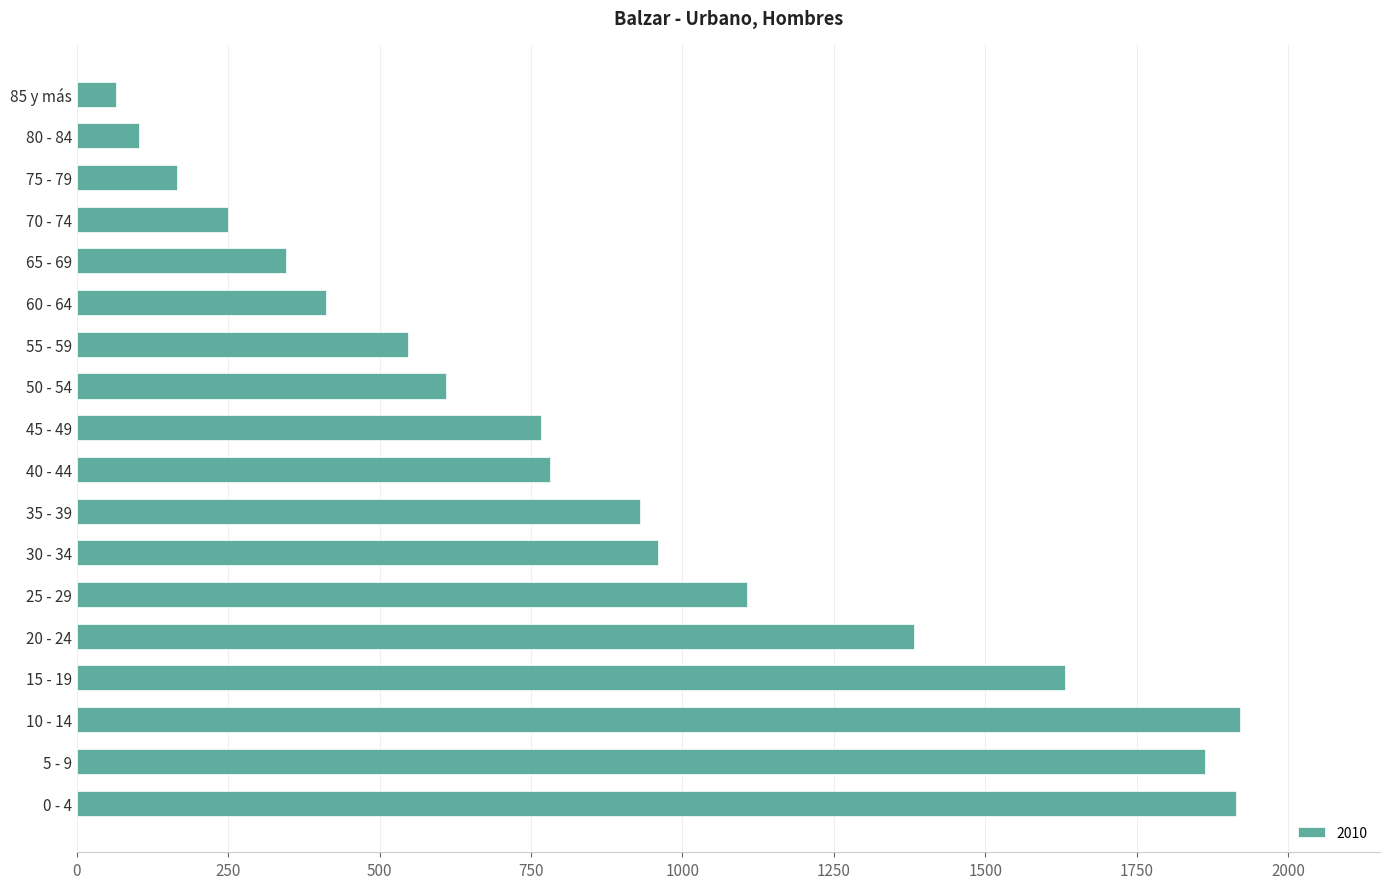

The value at 25 - 29 is 1106. True or false?

True